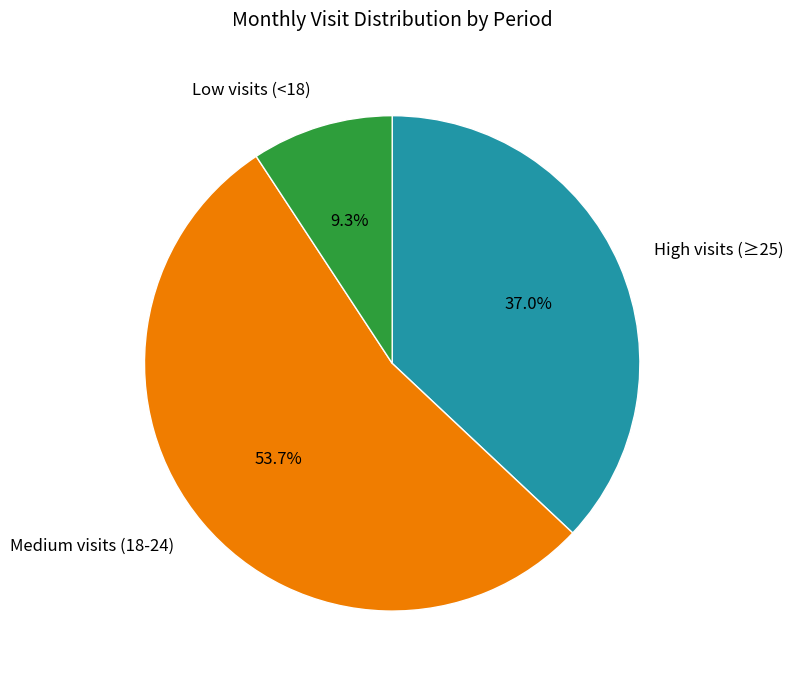

Does any single category account for the majority?

Yes